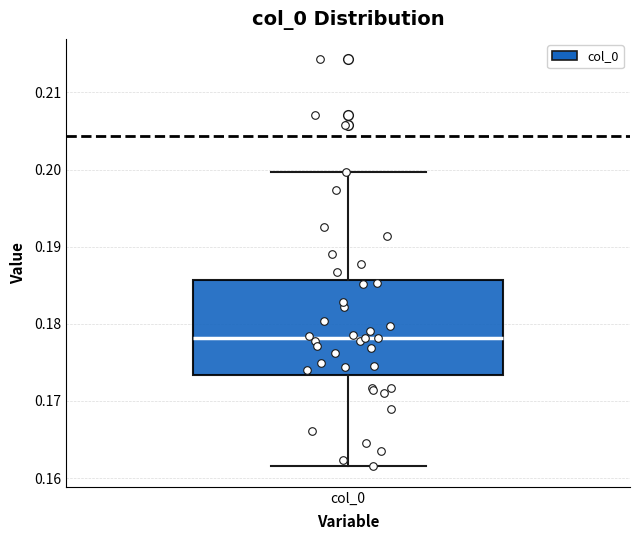

Read this box plot against the y-axis: the position of the median line, the range covered by the box, and the ends of both whiskers. The values are not printed on the chart, so give them approximately, as read against the axis.

median 0.178, box 0.173 to 0.186, whiskers 0.162 to 0.200